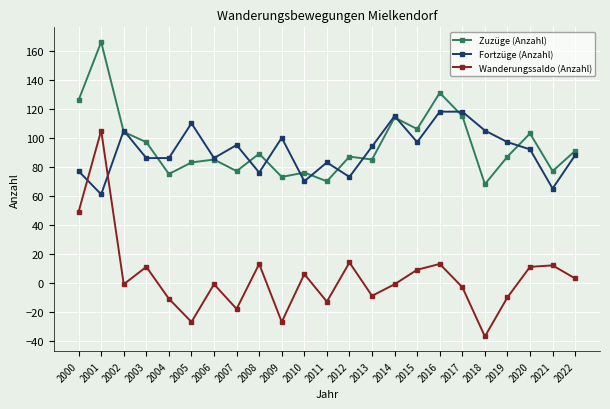

At which category is the sum across all series the highest?

2001